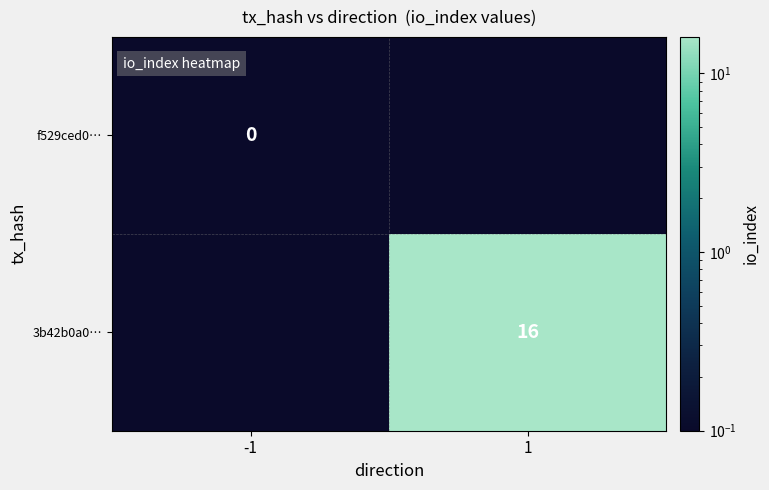

Is the value of f529ced0… at -1 greater than the value of 3b42b0a0… at 1?

No